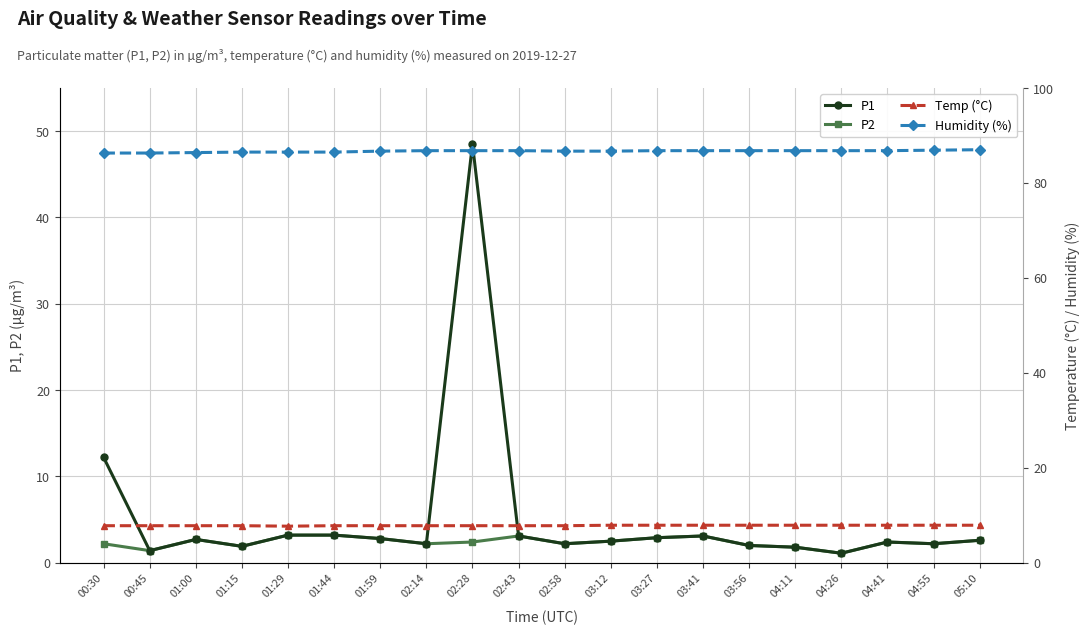

What is the greatest value displayed?

87.0